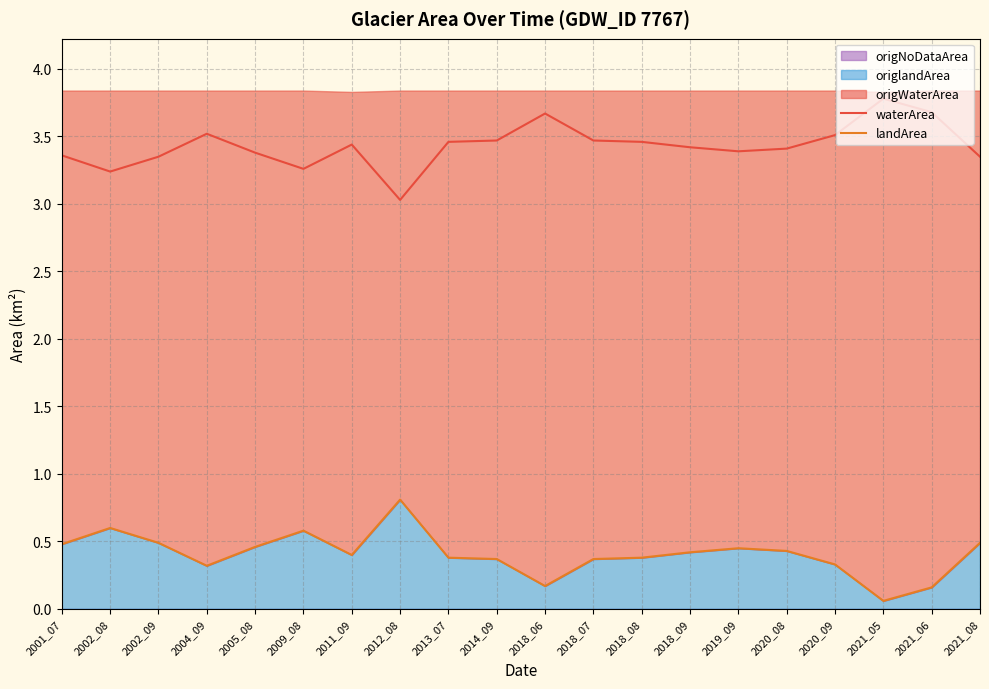

How many lines are shown in the chart?

2